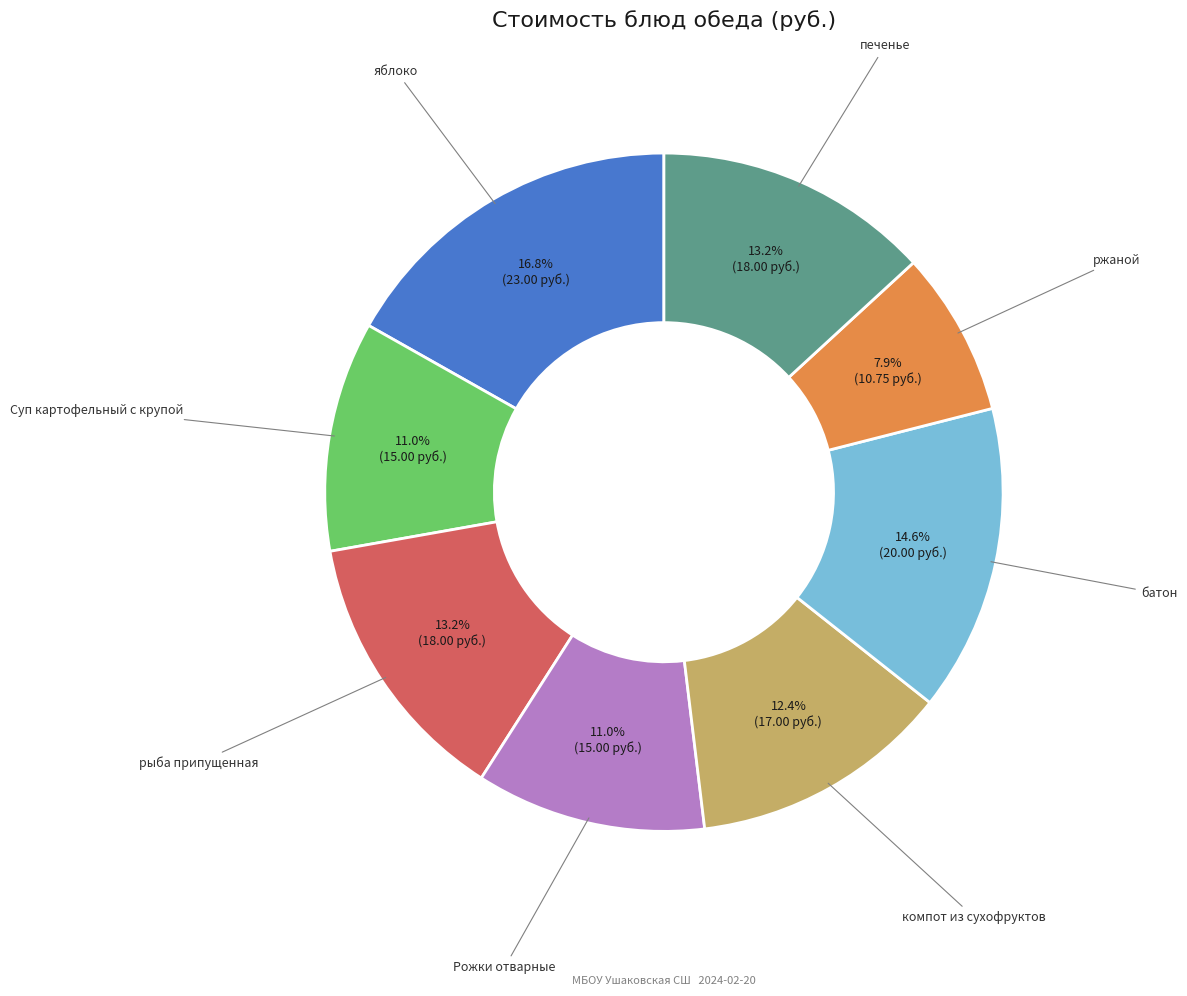

Is there any slice that represents more than half of the pie?

No